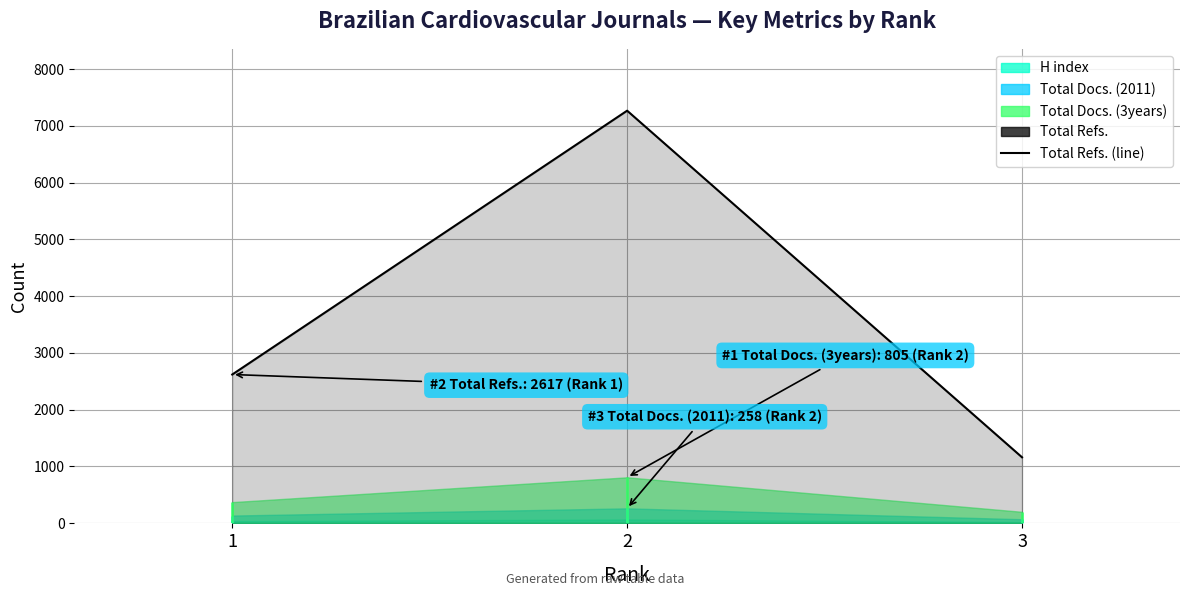

At which label is the value closest to 4212?

1